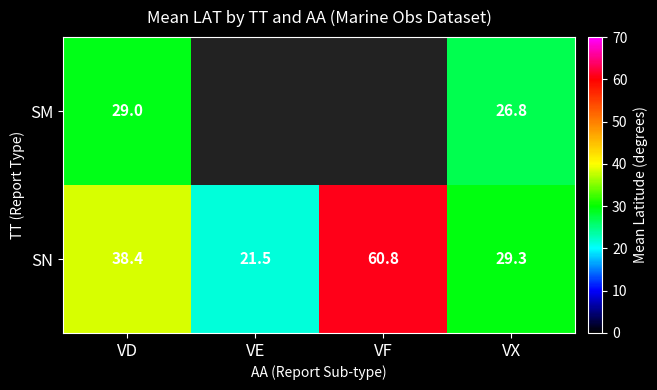

Is the value of SM at VD greater than the value of SN at VE?

Yes